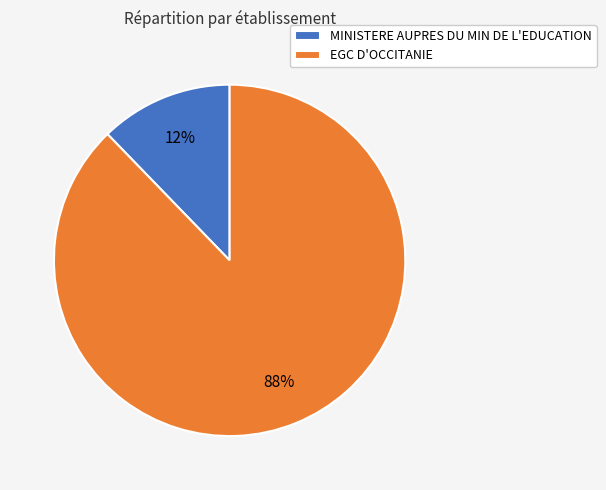

Is MINISTERE AUPRES DU MIN DE L'EDUCATION the majority of the pie?

No